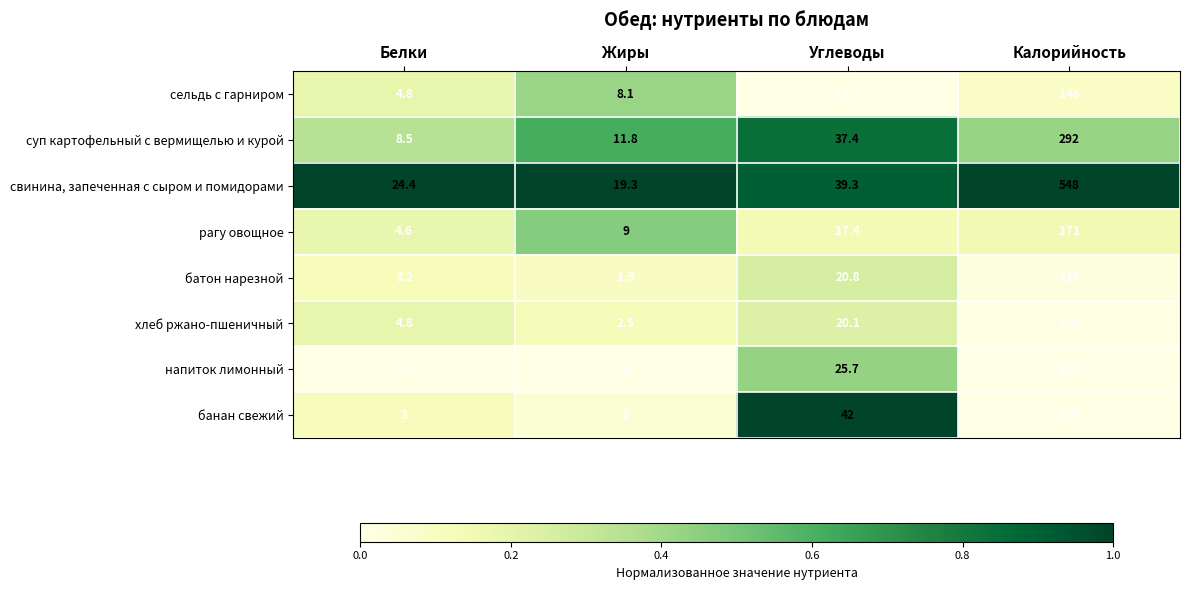

What is the difference between the maximum and minimum values in the батон нарезной series?

113.1